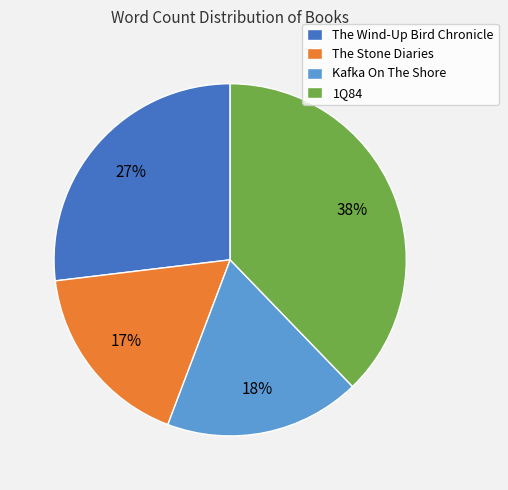

Is it true that Kafka On The Shore is 18% of the pie?

True